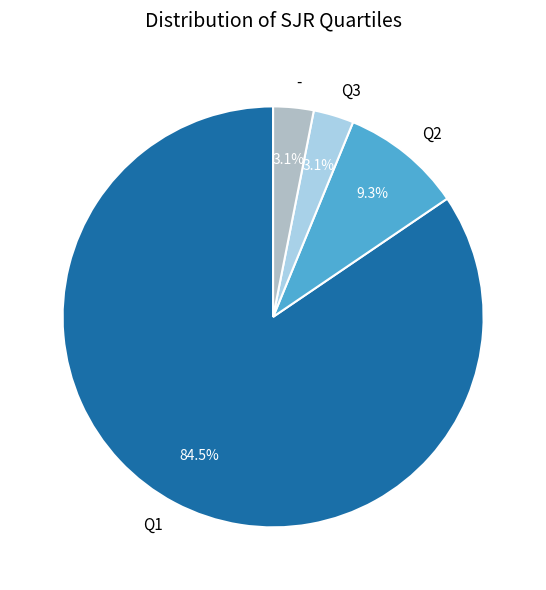

Is it true that - is 10% of the pie?

False